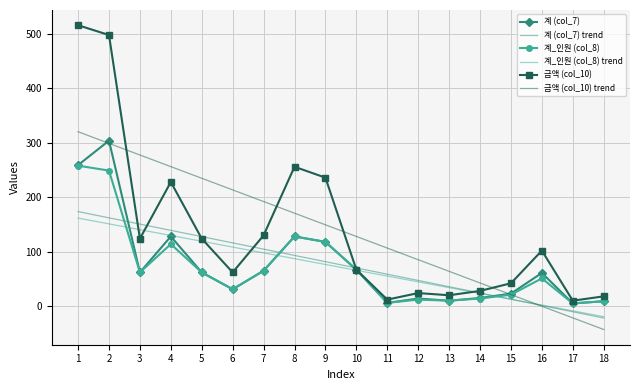

What is the total value across all series at 3?

816.8